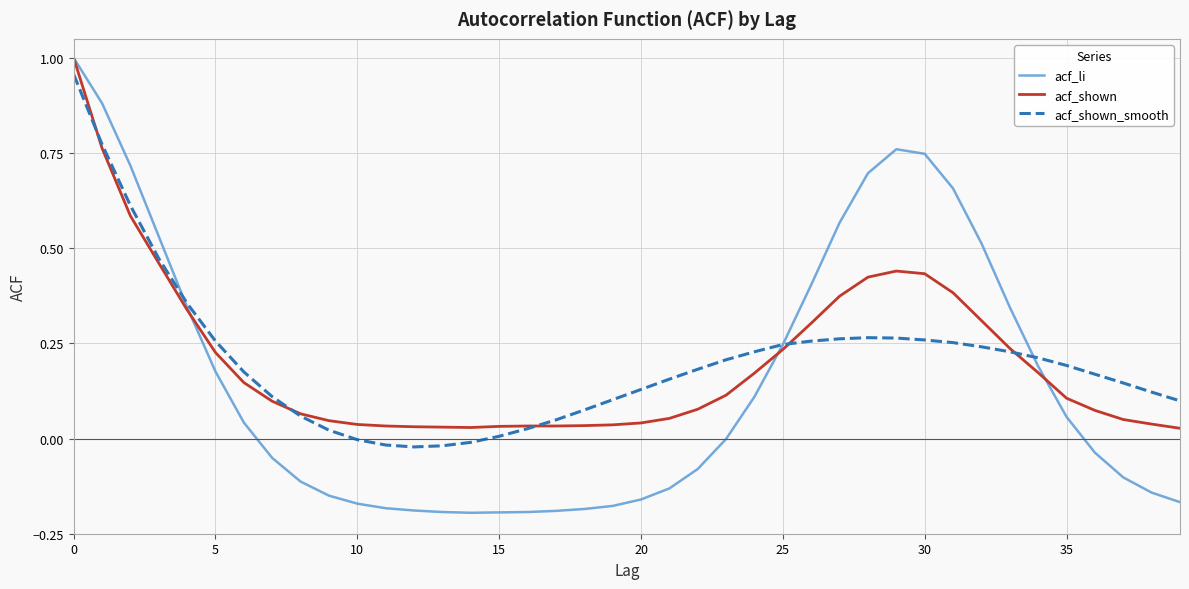

After their last crossing, which series has the higher values: acf_li or acf_shown_smooth?

acf_shown_smooth